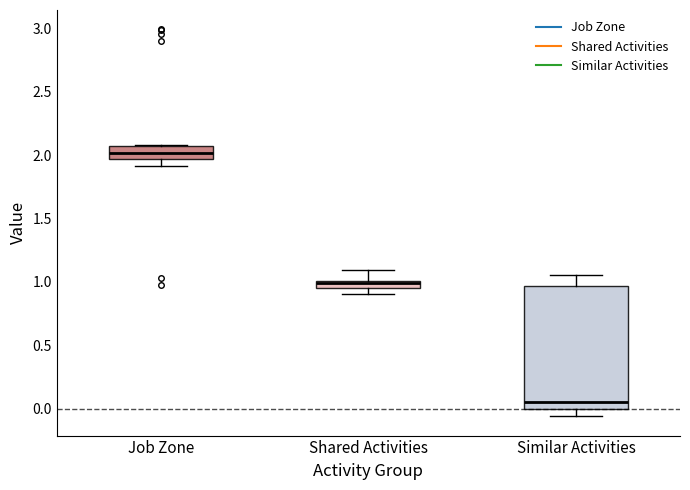

Which box has the lowest median line?

Similar Activities